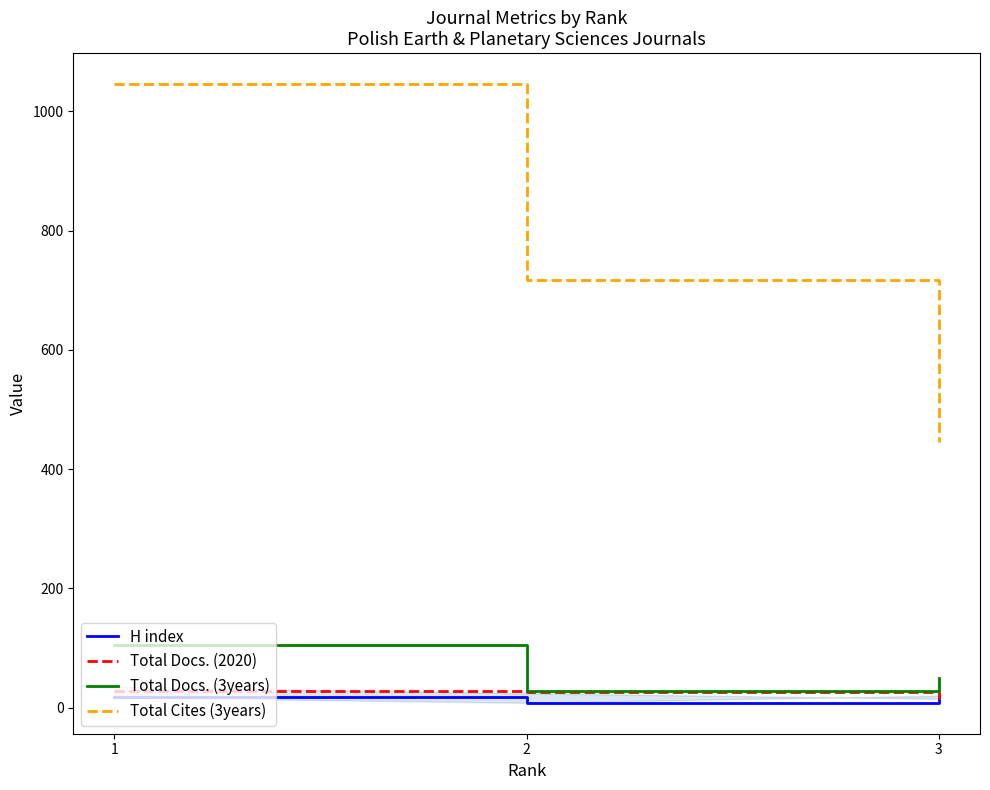

Which series has the largest range (max minus min)?

Total Cites (3years)